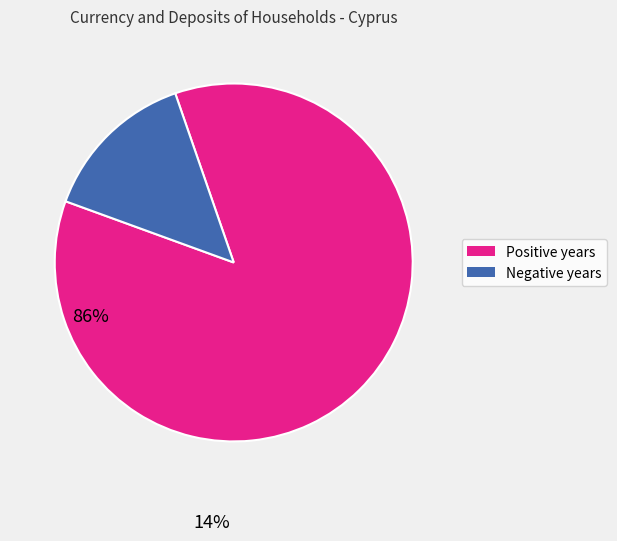

Does any single category account for the majority?

Yes